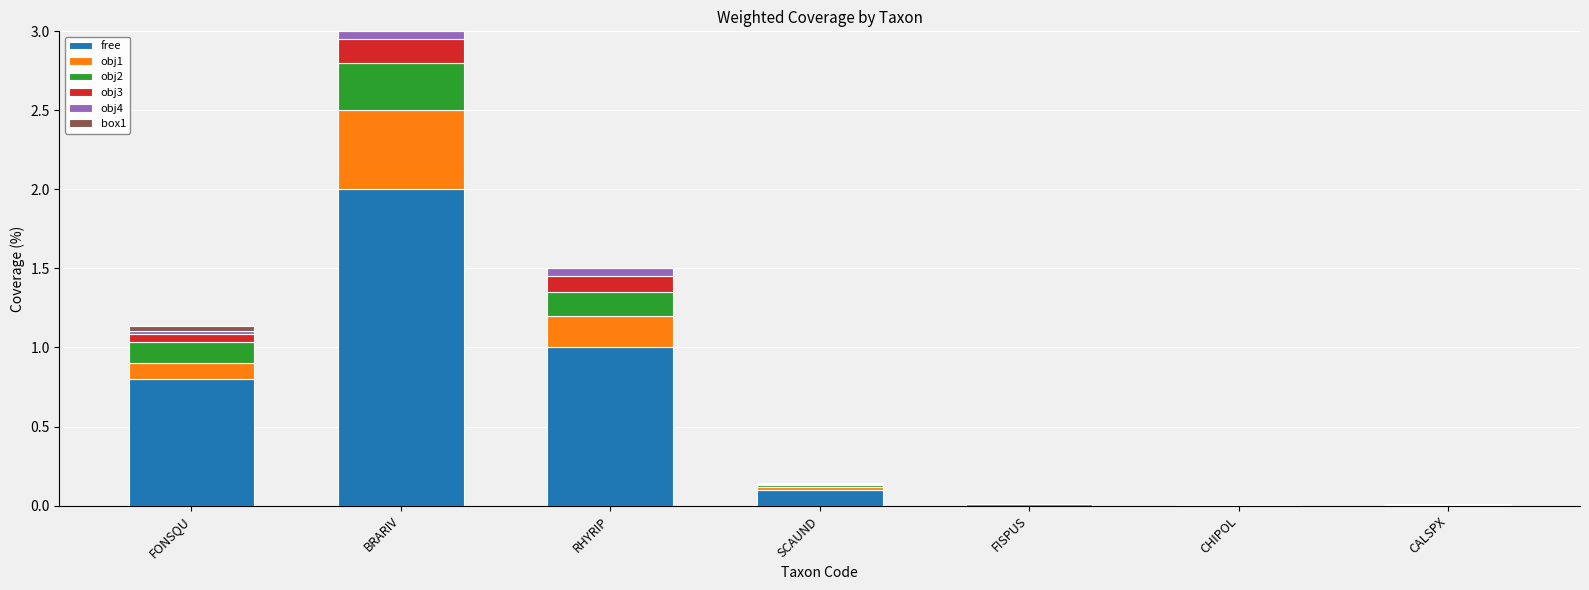

At which label does free reach its peak?

BRARIV